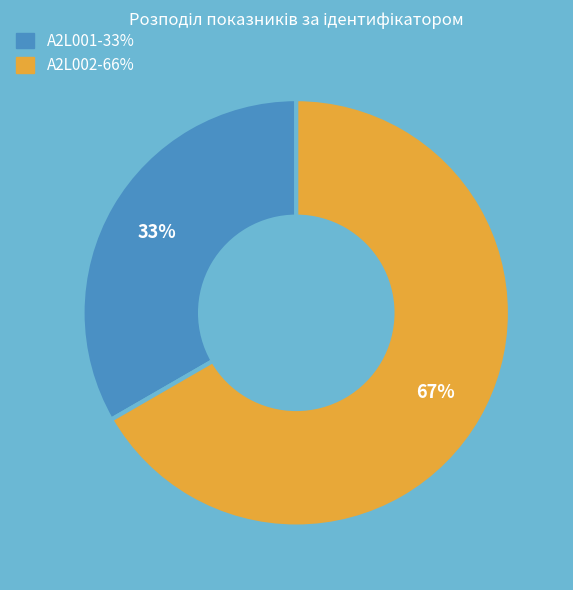

To the nearest percent, what is the average slice percentage?

50%